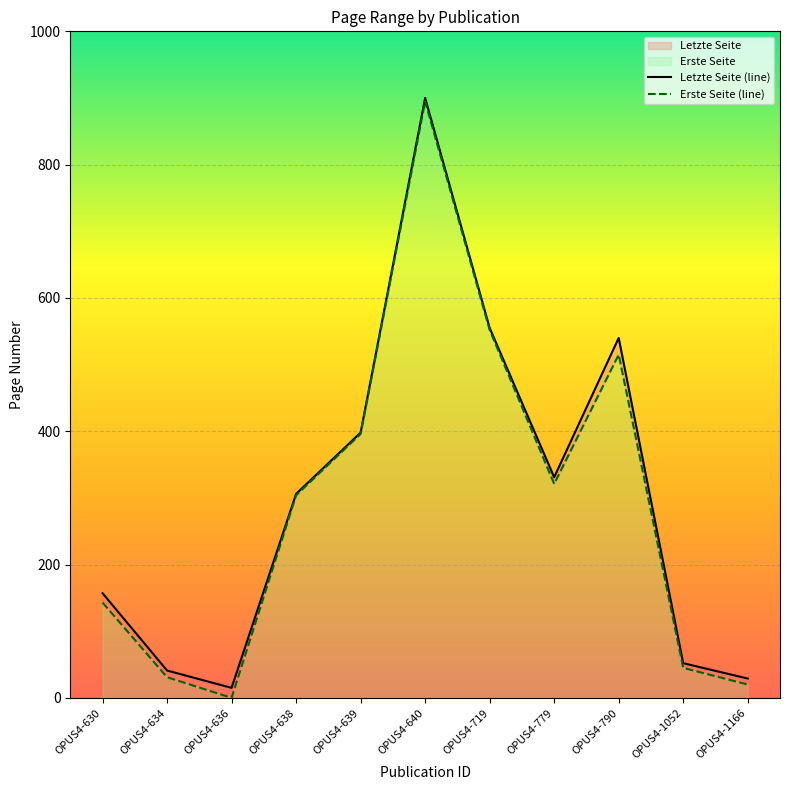

Count the number of categories in the chart.

11